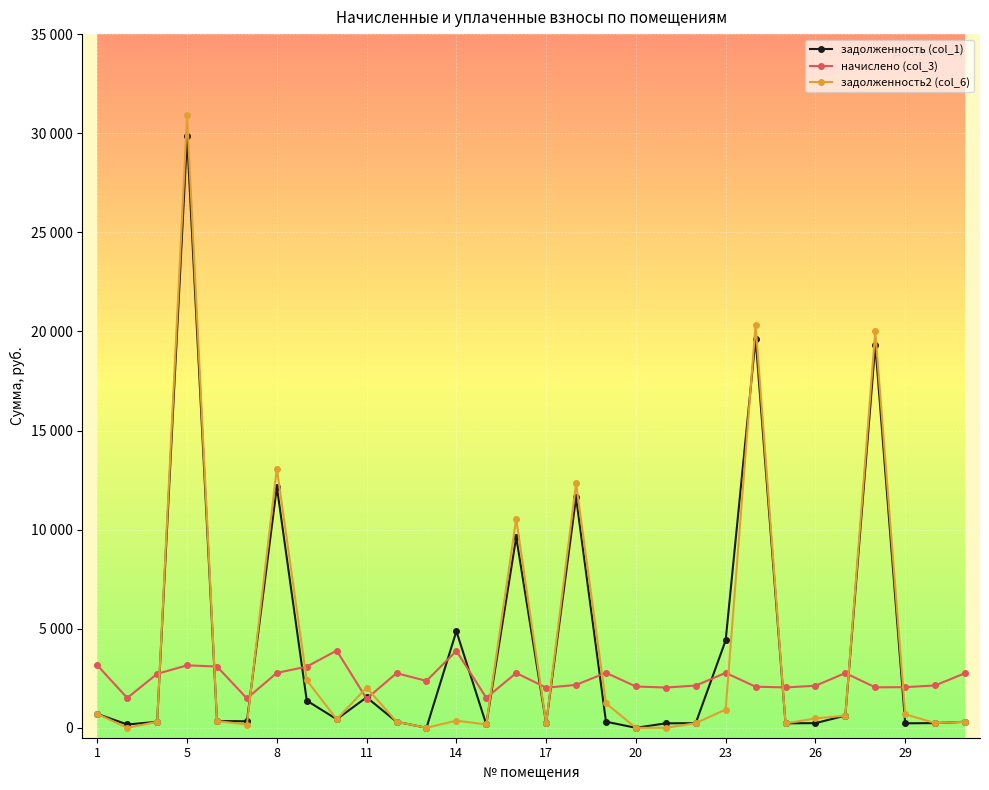

The задолженность2 (col_6) series shows 471.7 at 14. True or false?

False